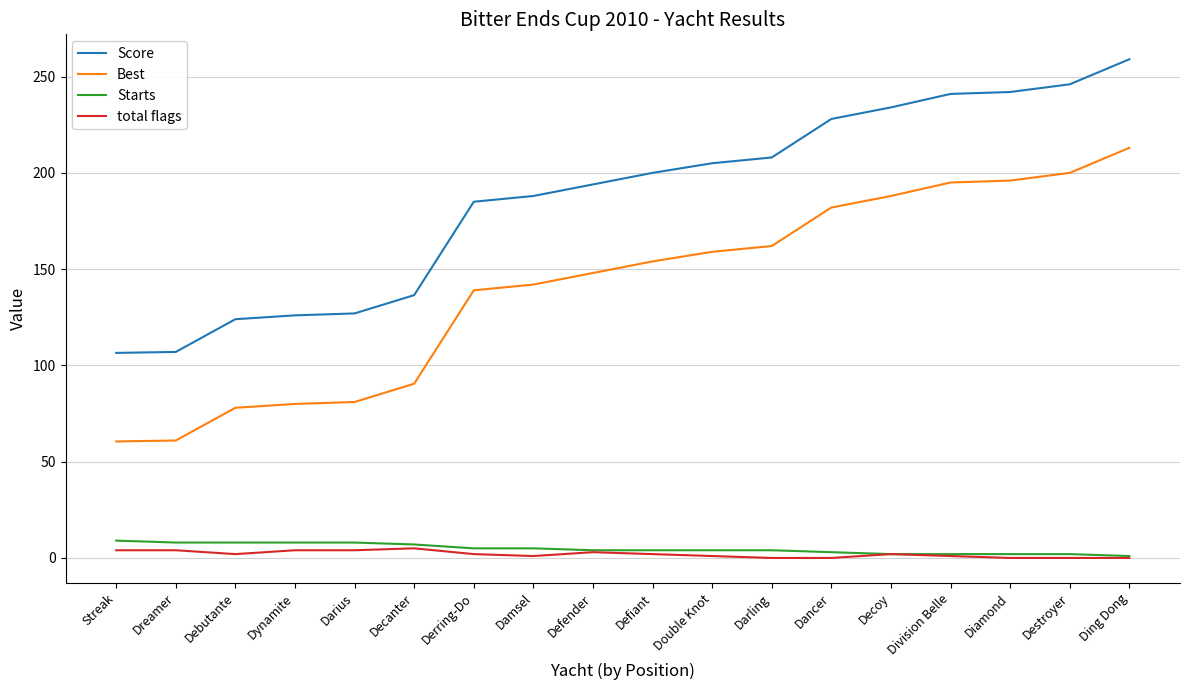

Is it true that Best equals 32.8 at Derring-Do?

False